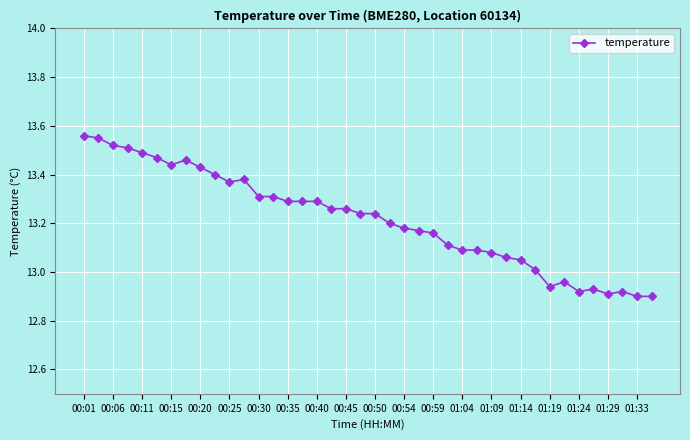

True or false: there are more than 1 points higher than both neighbors.

True